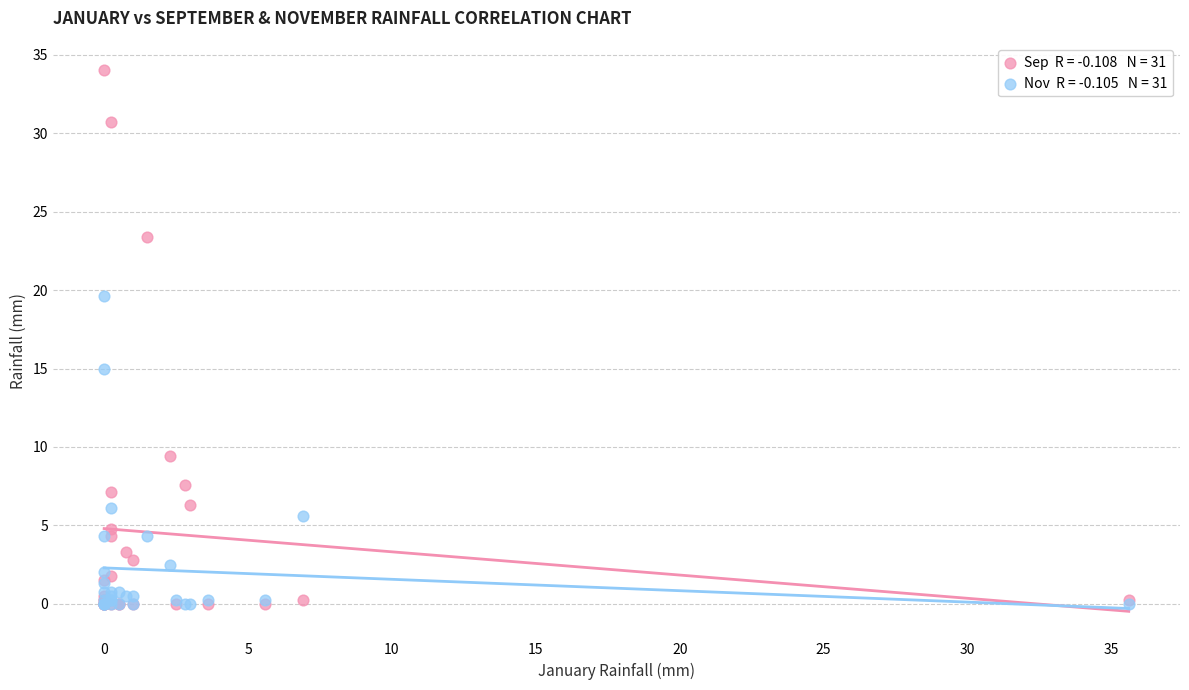

Across all series, what Y value is closest to 17?

15.0